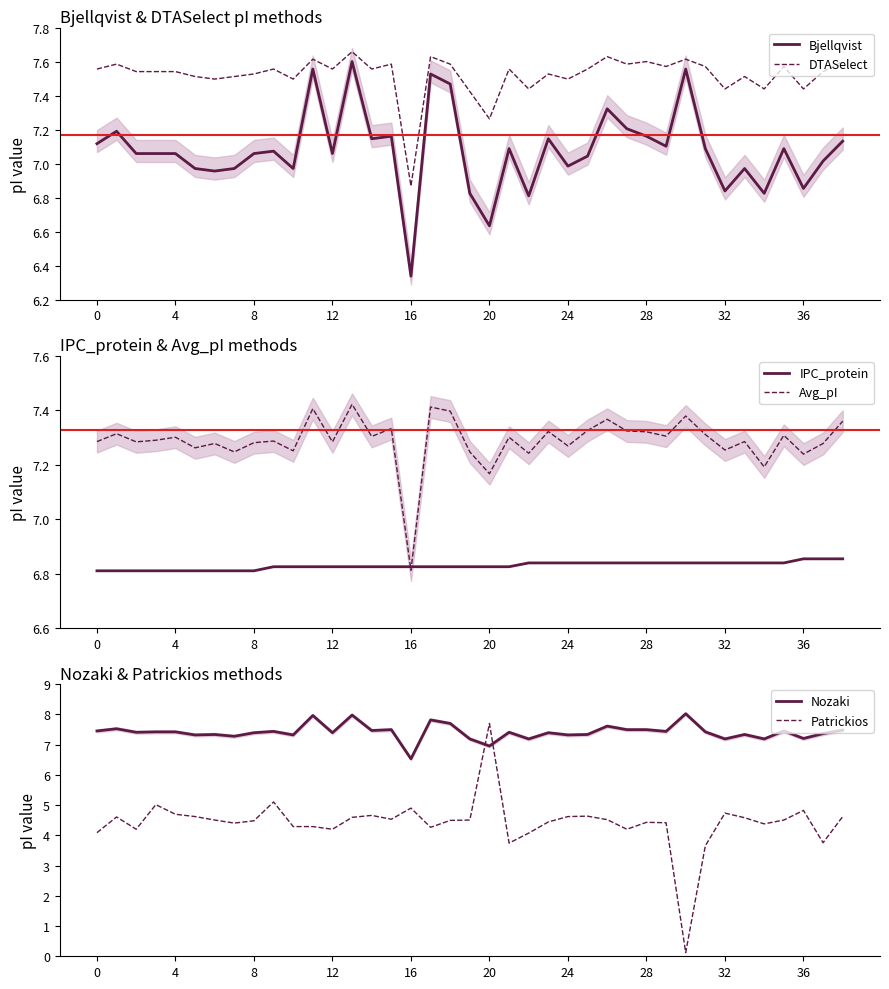

What is the minimum value for Bjellqvist?

6.3